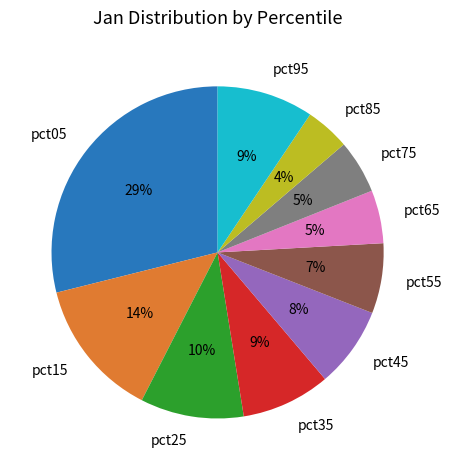

What percentage is the pct55 slice, to the nearest percent?

7%